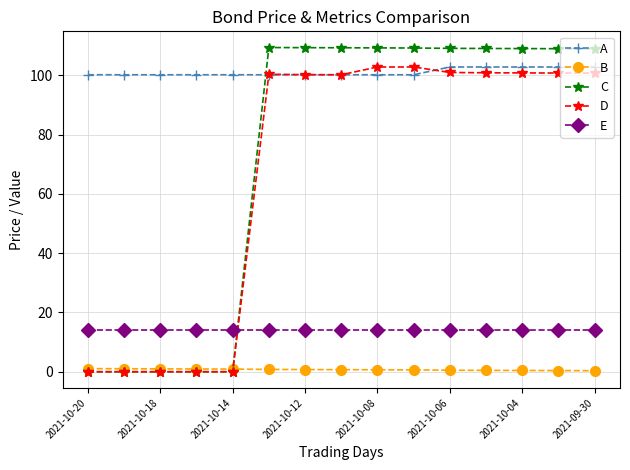

Which series has the widest spread of values?

C